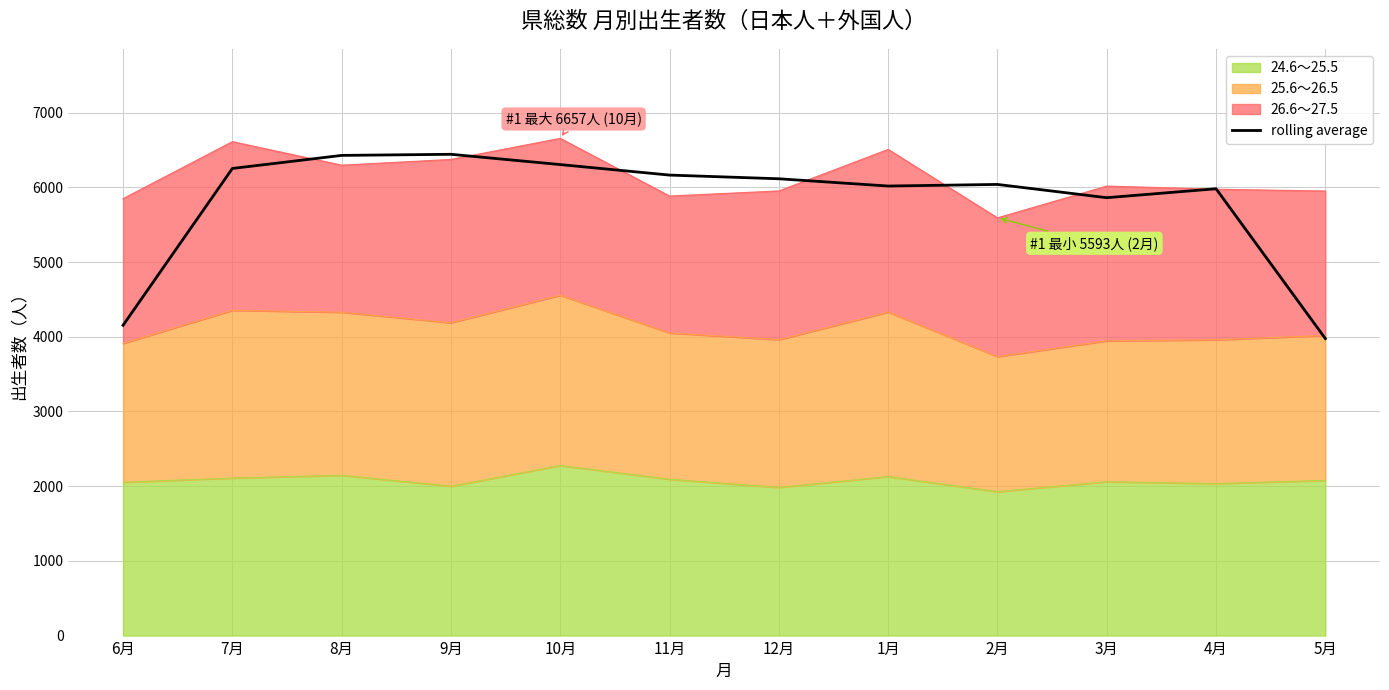

What is the smallest value displayed?

3976.0